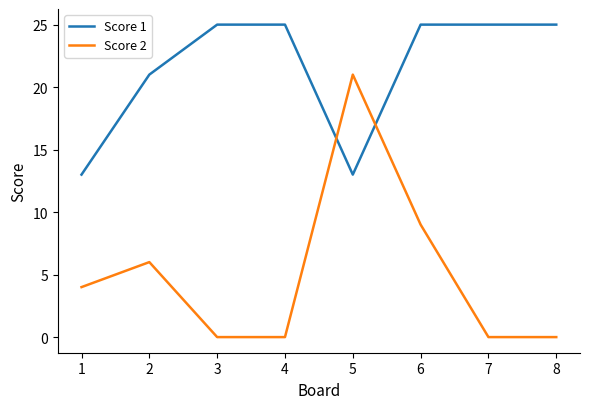

Where is the first local maximum for Score 2?

2